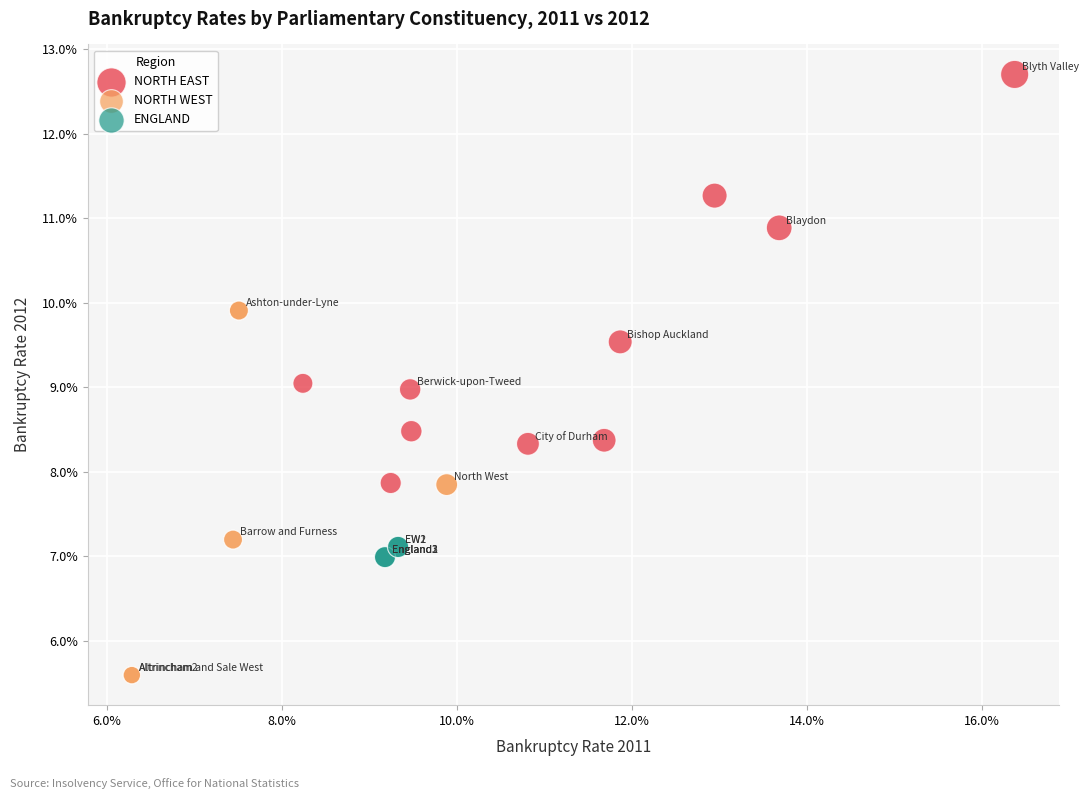

Which series reaches the maximum Y coordinate?

NORTH EAST